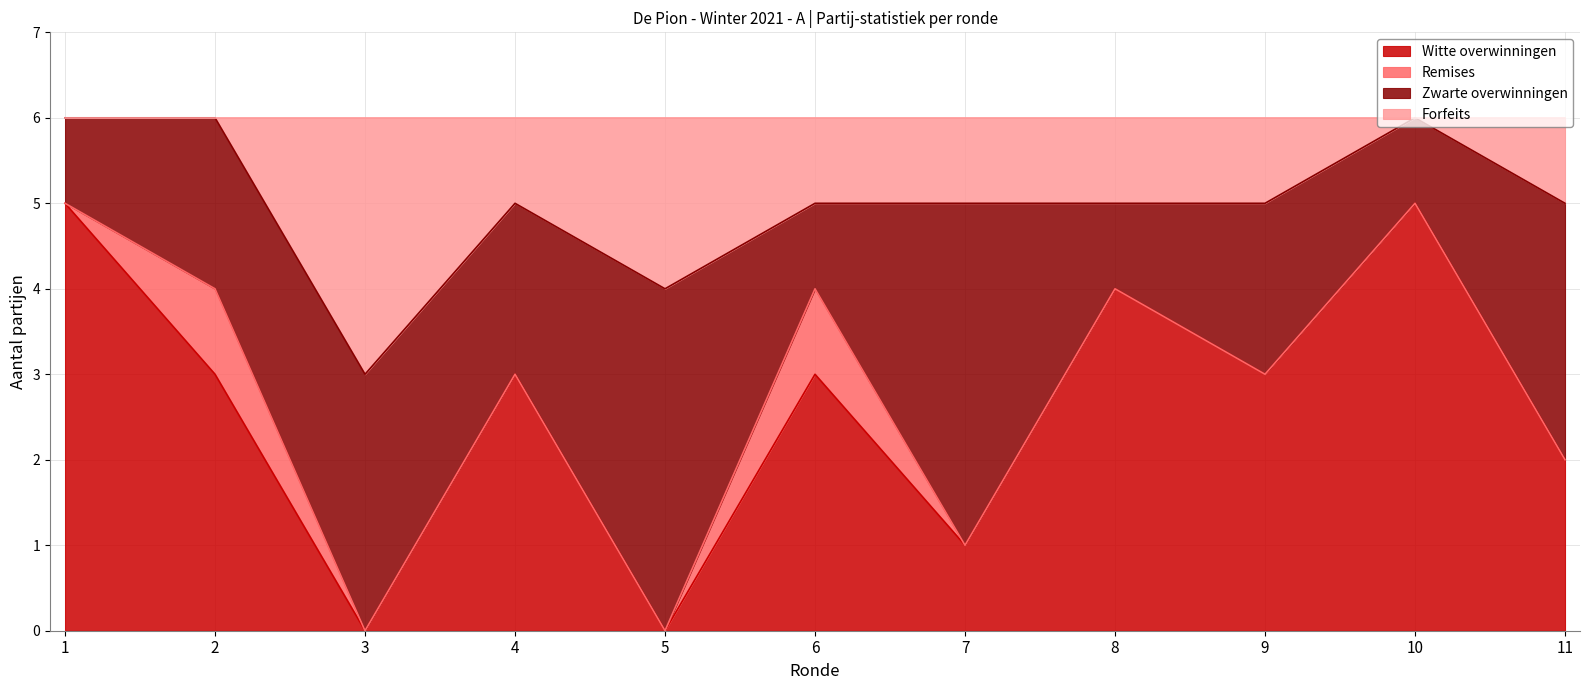

Does the chart display data point markers on the line(s)?

No